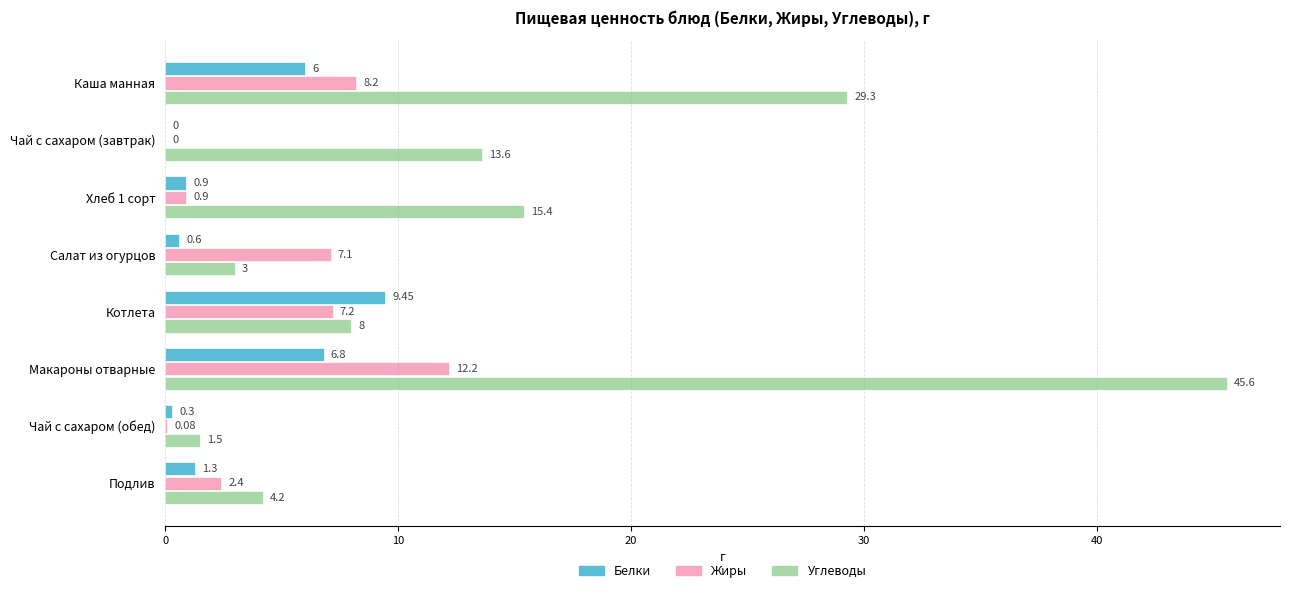

Which series changed the most between Котлета and Чай с сахаром (обед)?

Белки